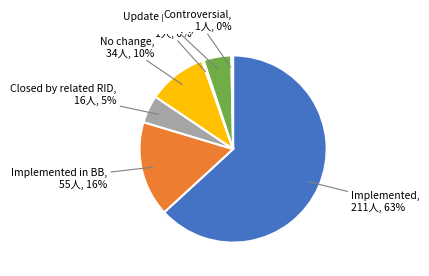

Does any single category account for the majority?

Yes